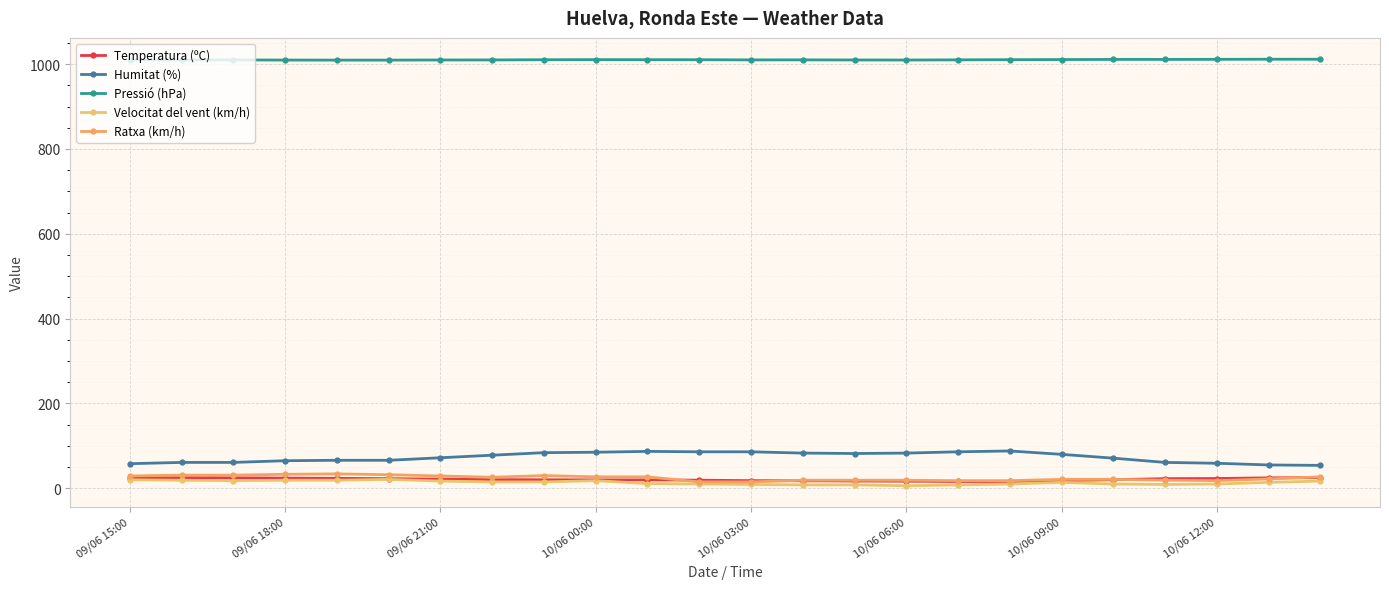

What is the sum of all Pressió (hPa) values?

24250.3